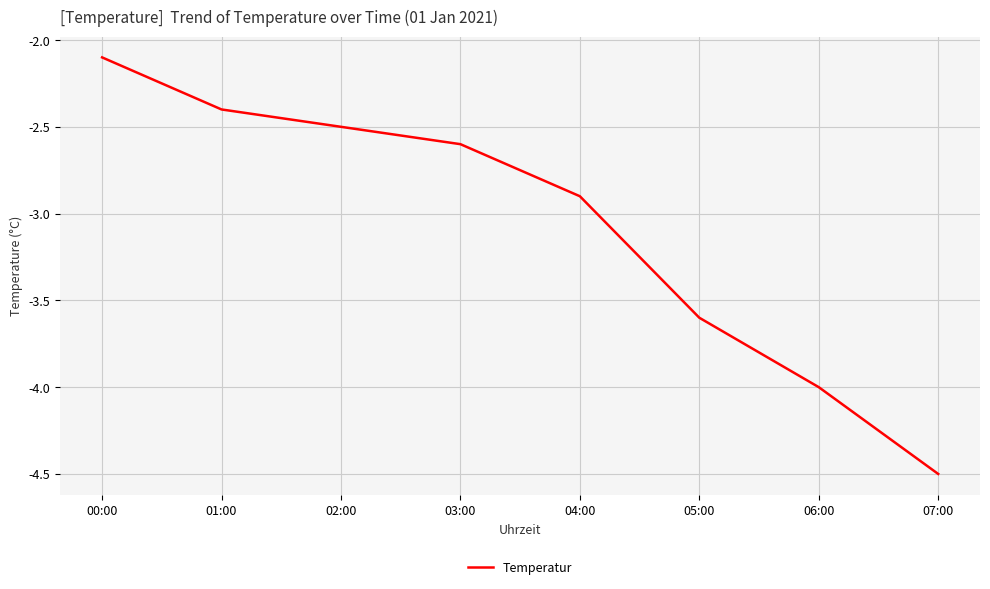

What position from the left is 04:00?

5